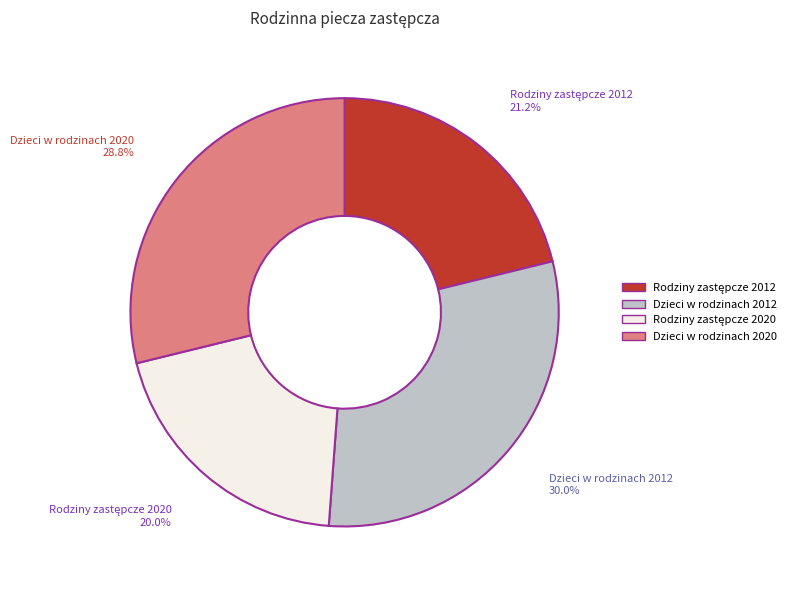

Which slice is the largest?

Dzieci w rodzinach 2012